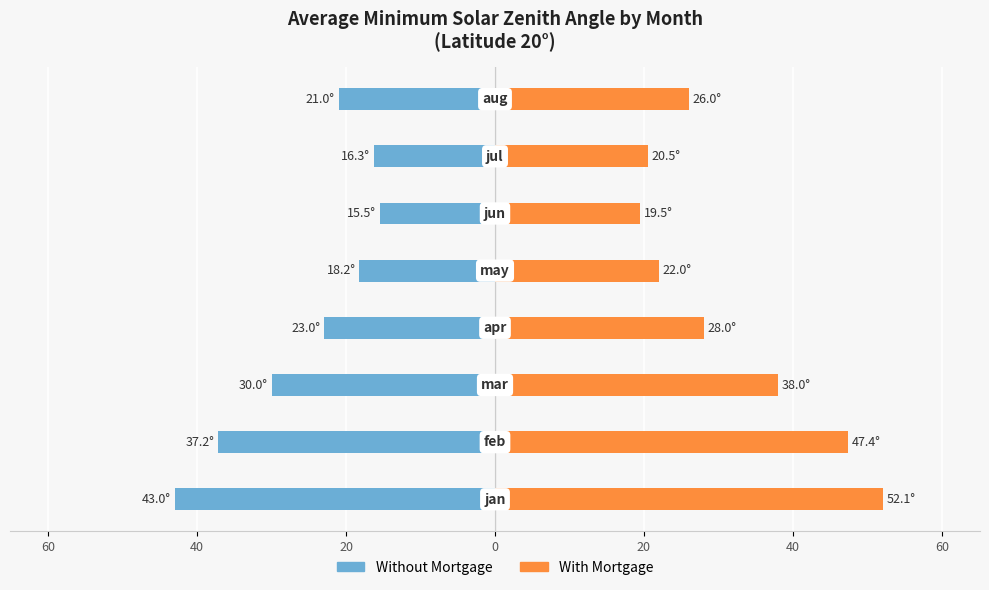

Rank the series by their maximum value, from lowest to highest.

Without Mortgage, With Mortgage